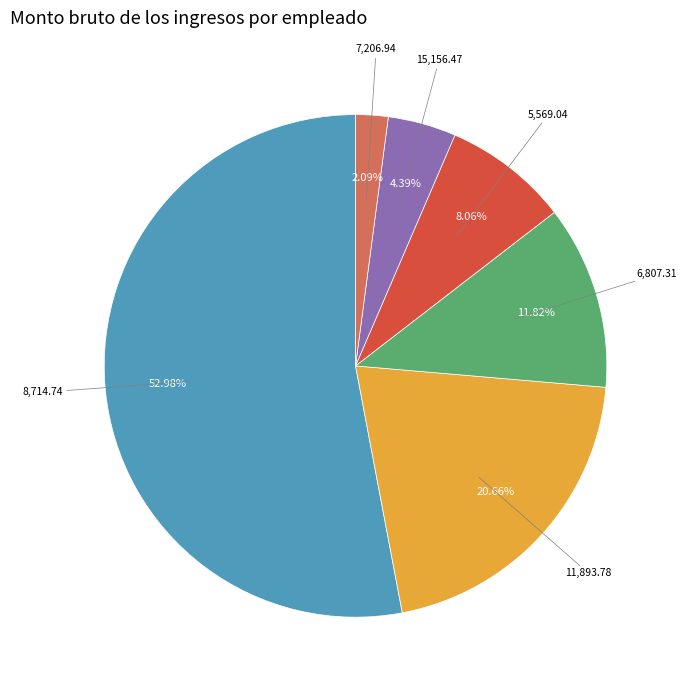

Count the number of slices in the pie.

6